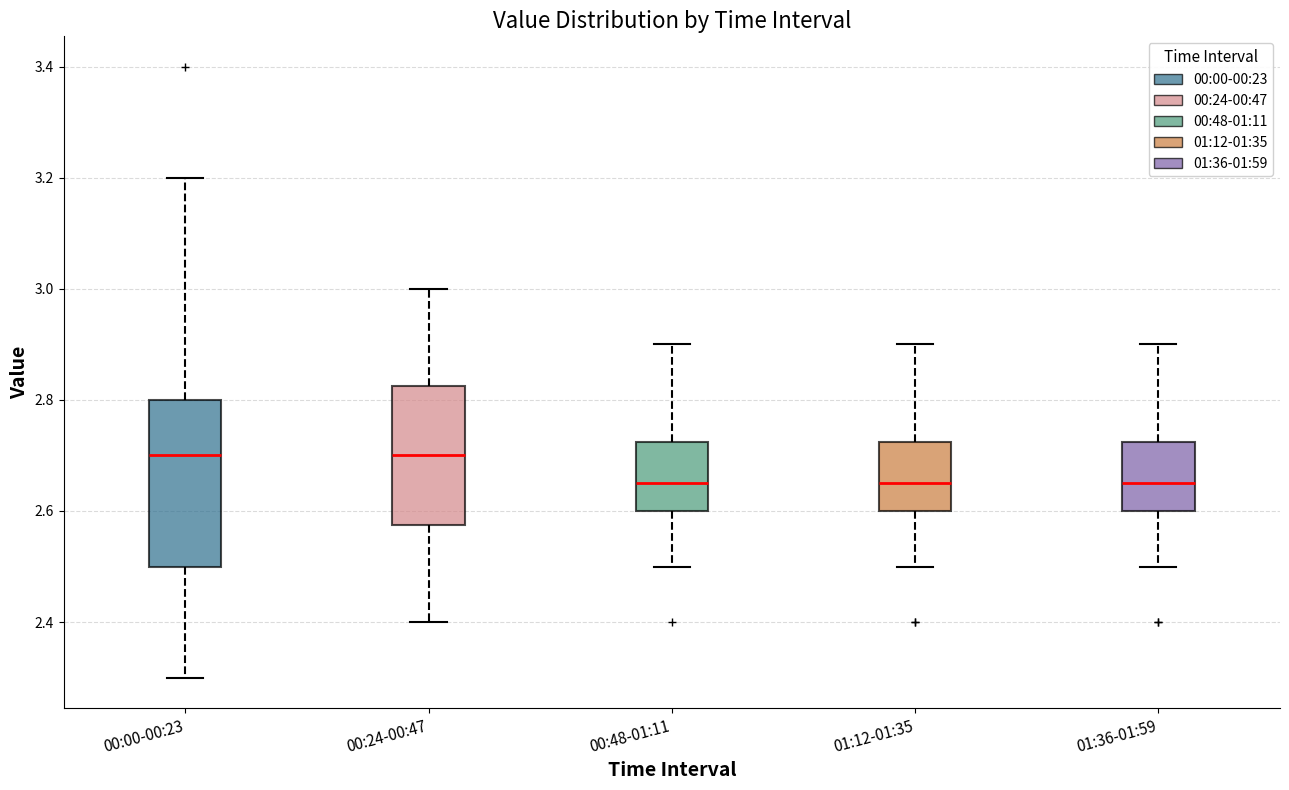

Comparing the boxes themselves (not the whiskers), which one is the tallest?

00:00-00:23